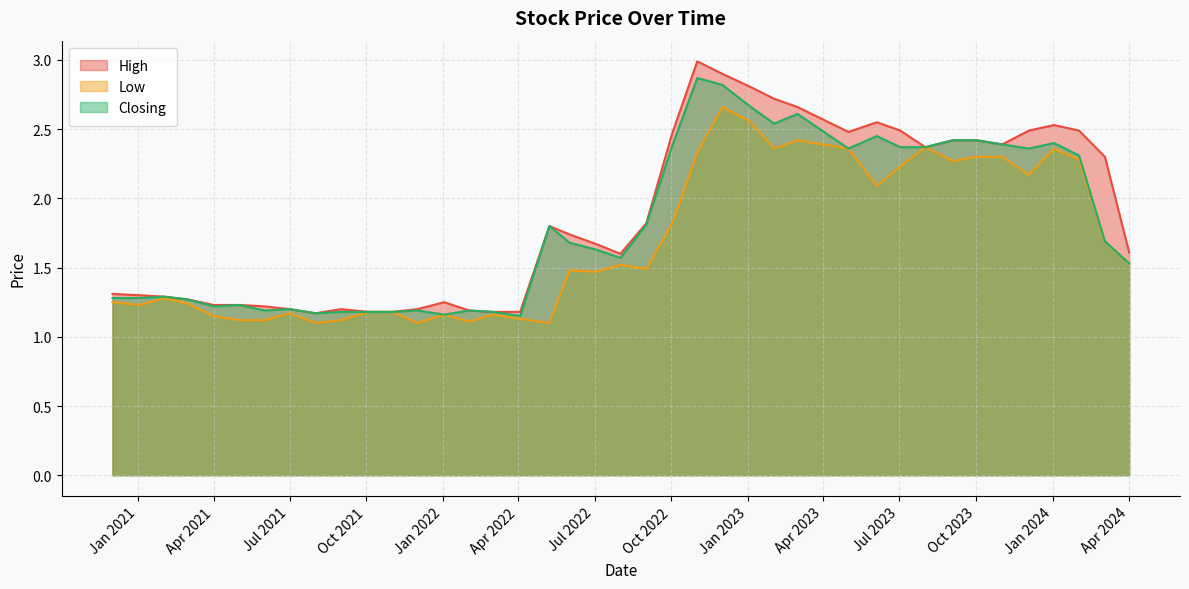

At which category does the chart reach its peak across all series?

01/11/2022